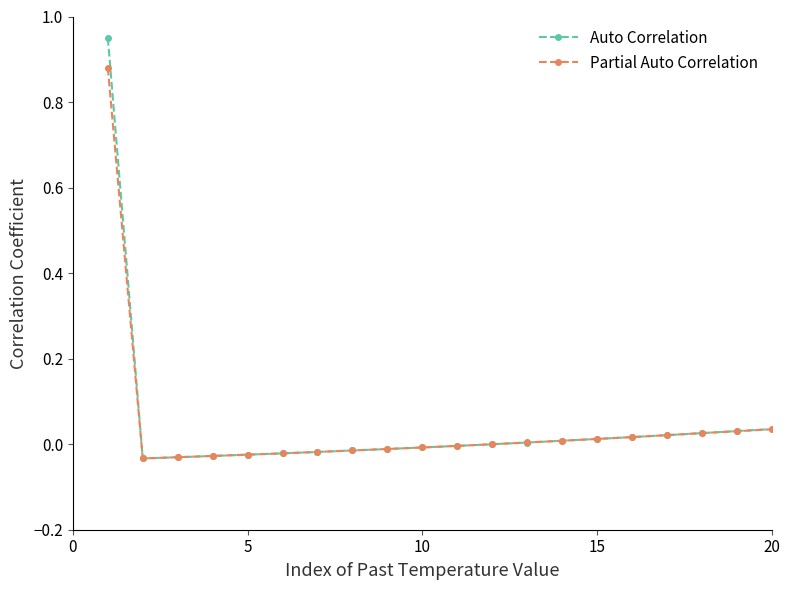

Which series has the widest spread of values?

Auto Correlation